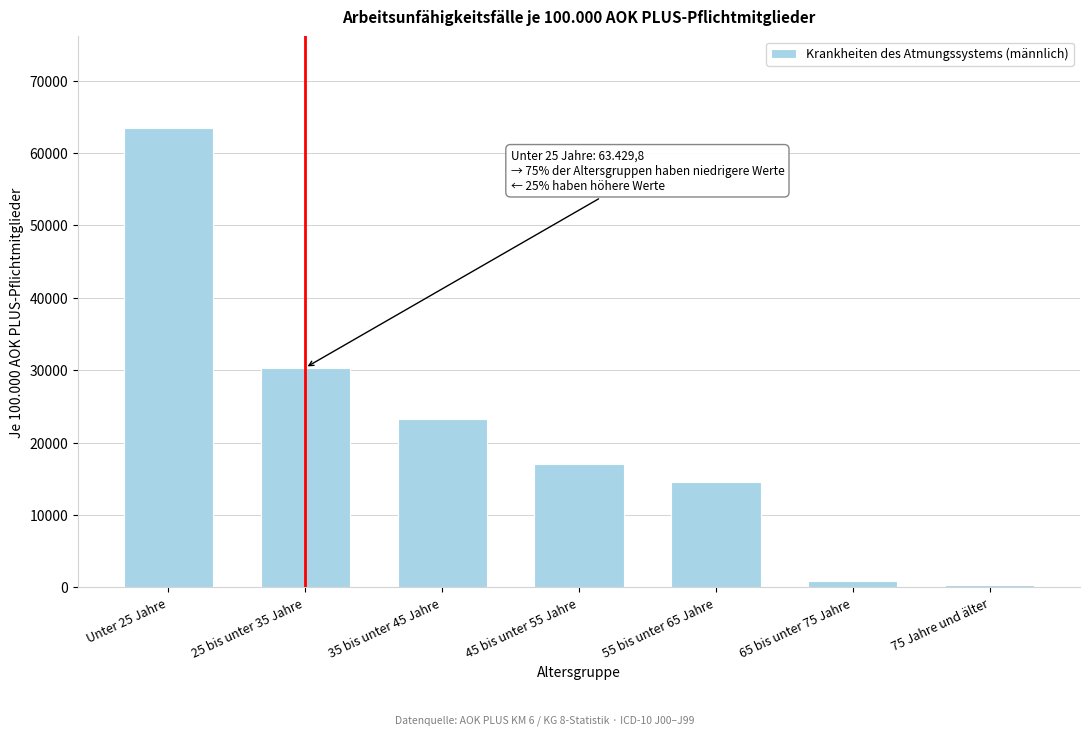

Reading right to left, list all the values displayed in this chart.

301.2	890.2	14597.8	17118.9	23214.6	30339.8	63429.8